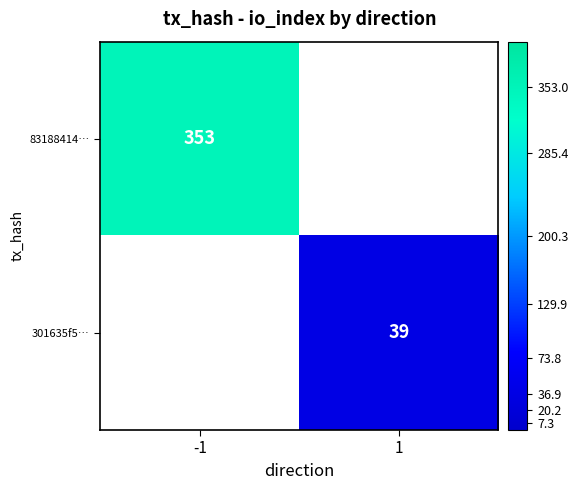

How many series are shown in this chart?

2